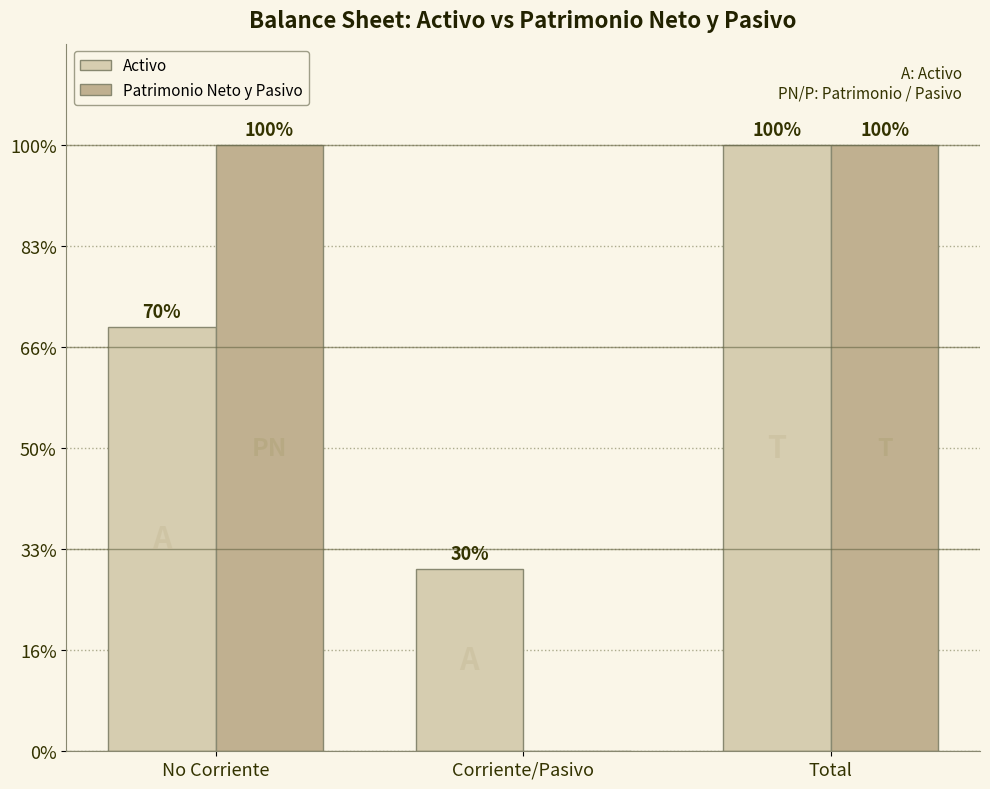

Which label corresponds to the smallest value in the chart?

Corriente/Pasivo